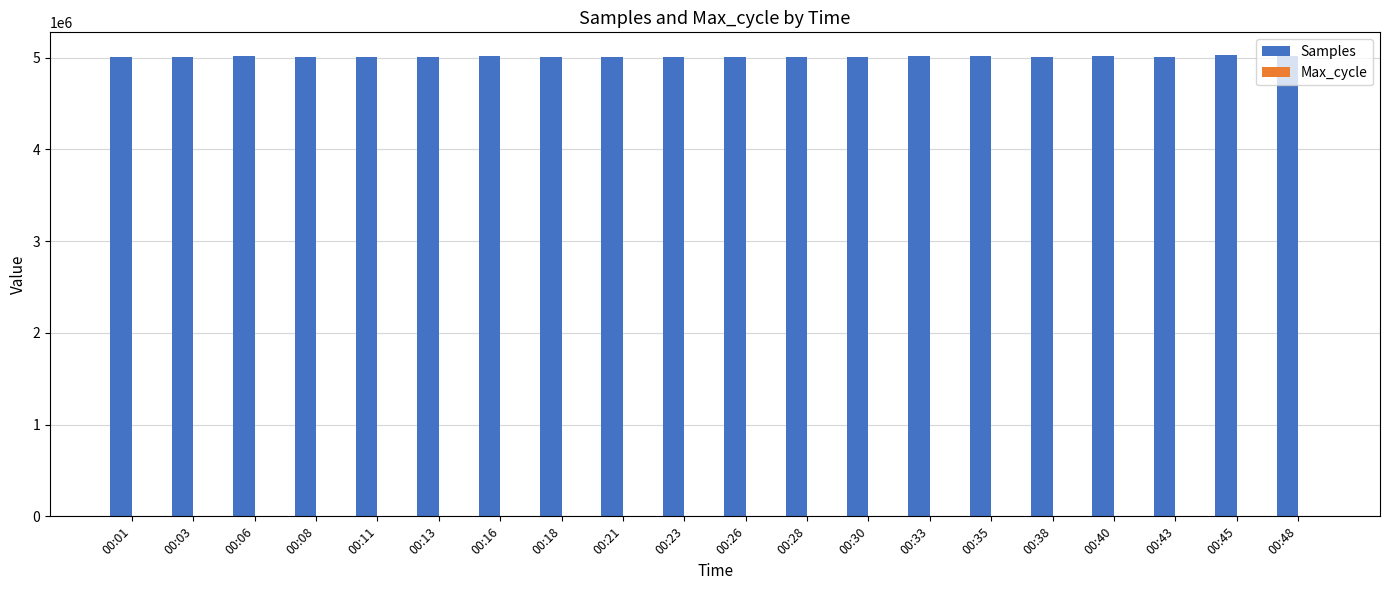

The value of Samples at 00:48 is 5014041. True or false?

True